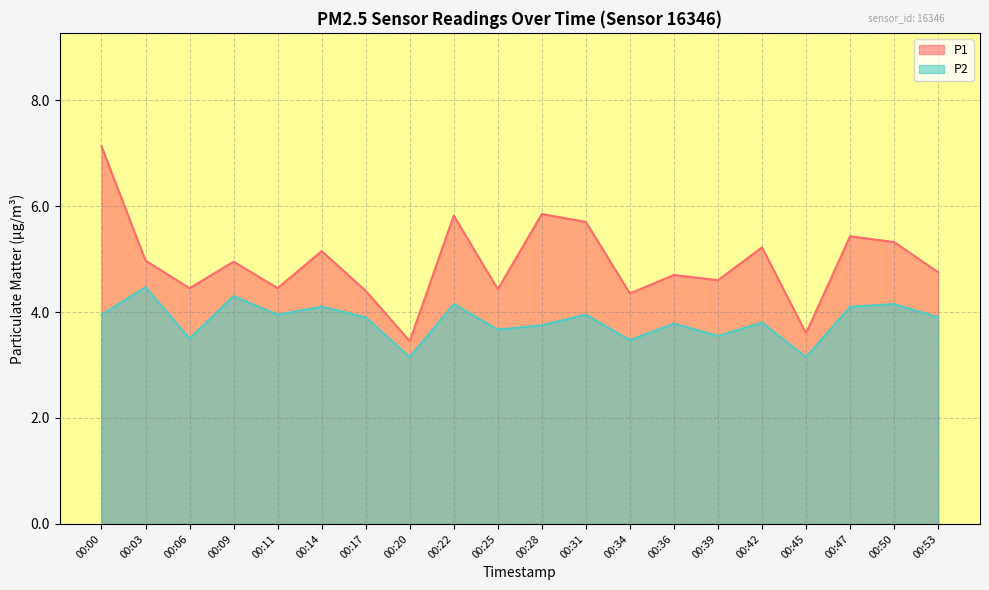

Where is the first local maximum for P2?

00:03